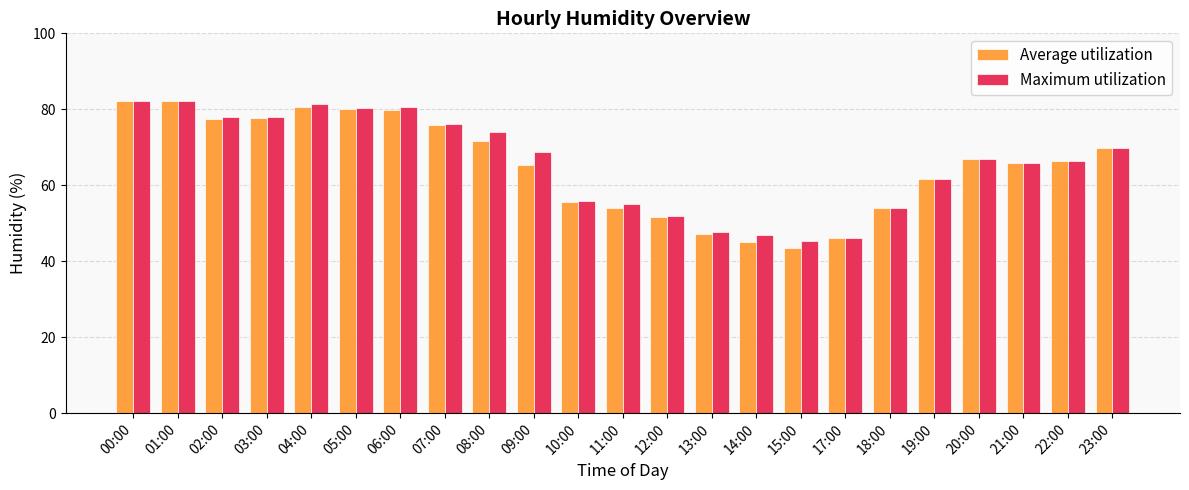

How many data points does each series have?

23